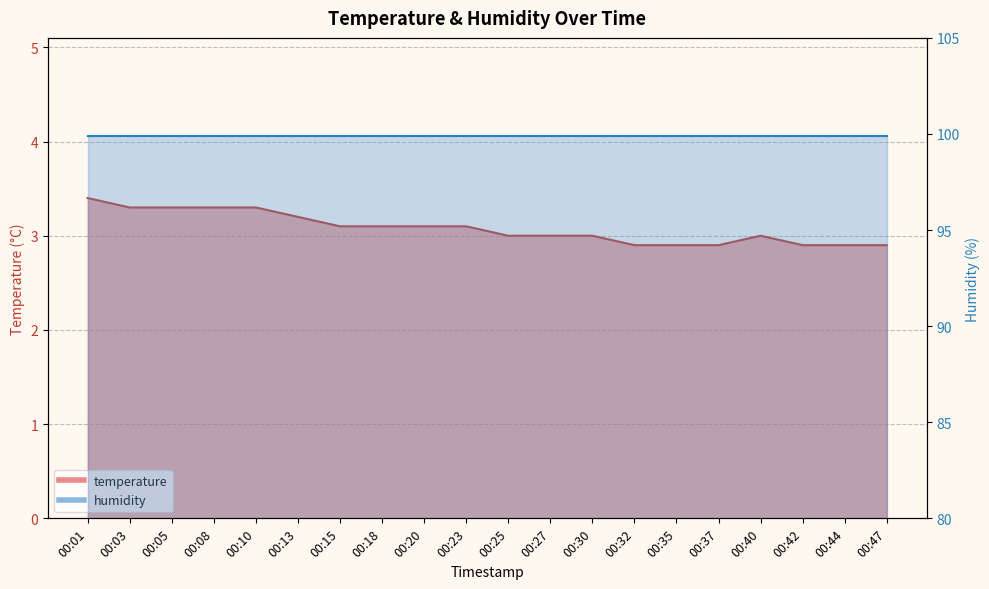

Which has a higher value, 00:25 or 00:08?

00:08